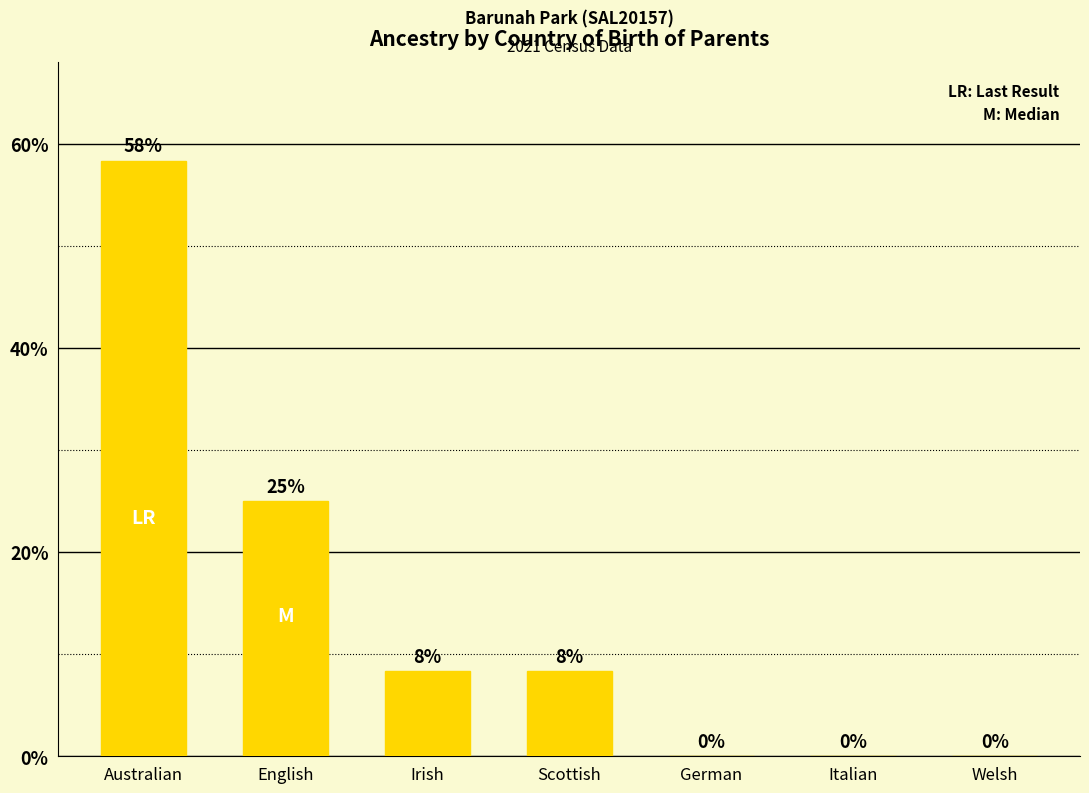

Is it true that the value at English is 36.5?

False